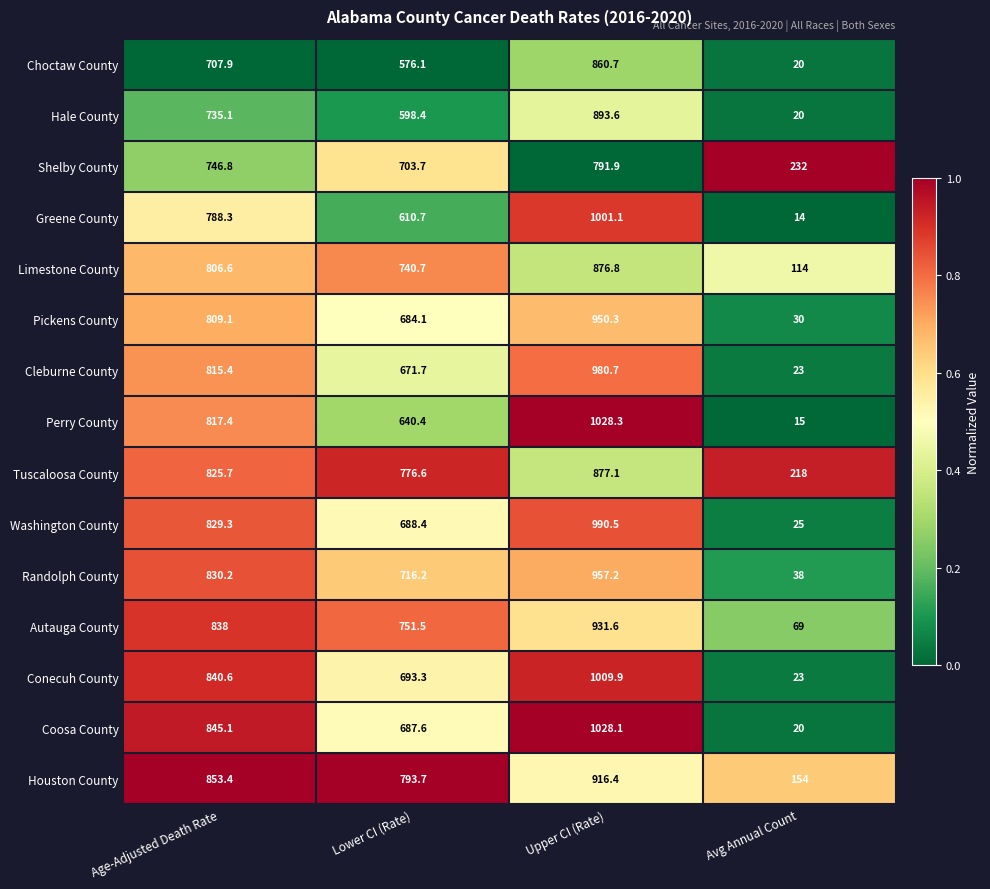

What is the maximum value for Greene County?

1001.1